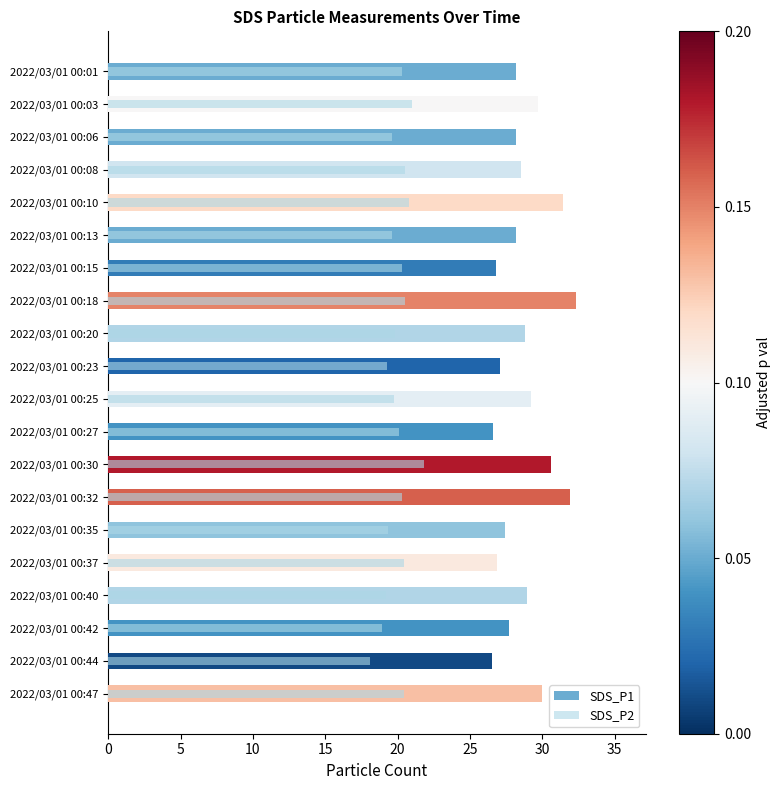

Is it true that SDS_P1 equals 15.7 at 2022/03/01 00:13?

False